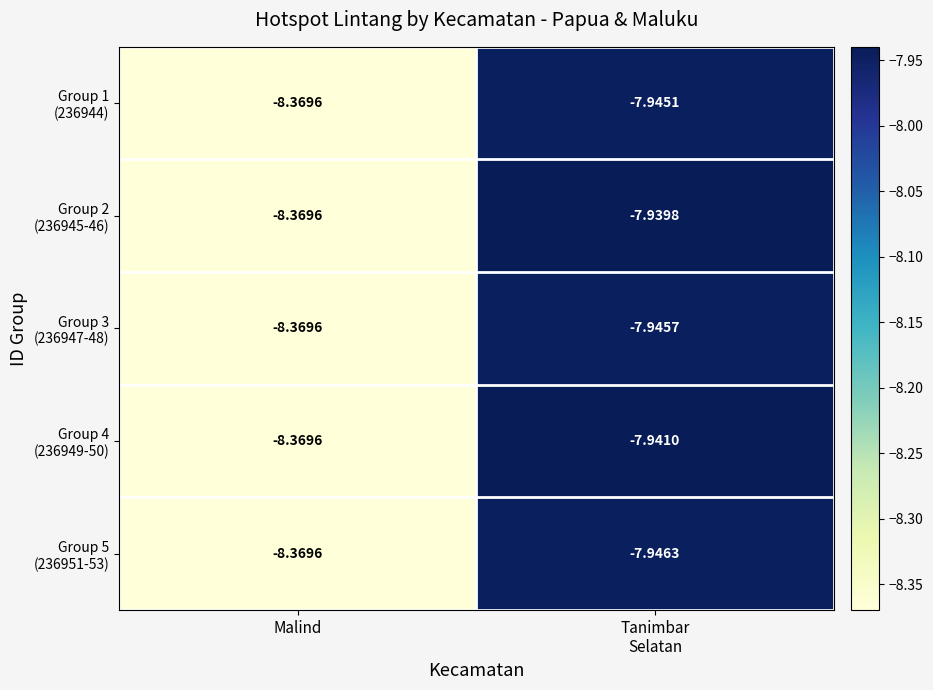

At which category does the chart reach its peak across all series?

Tanimbar
Selatan